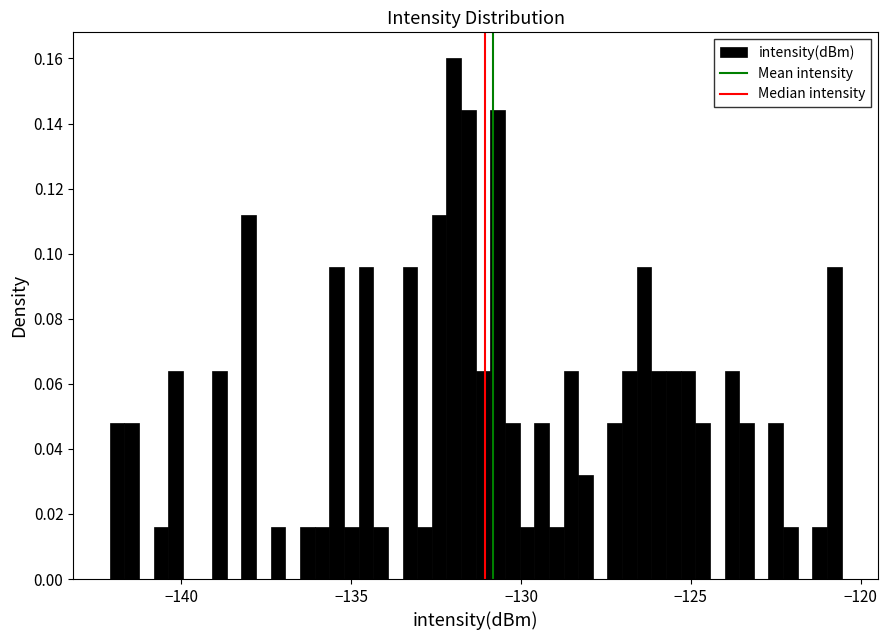

Around what value on the x-axis is the tallest bar? Give the approximate position of its centre, as read against the axis.

-132.0